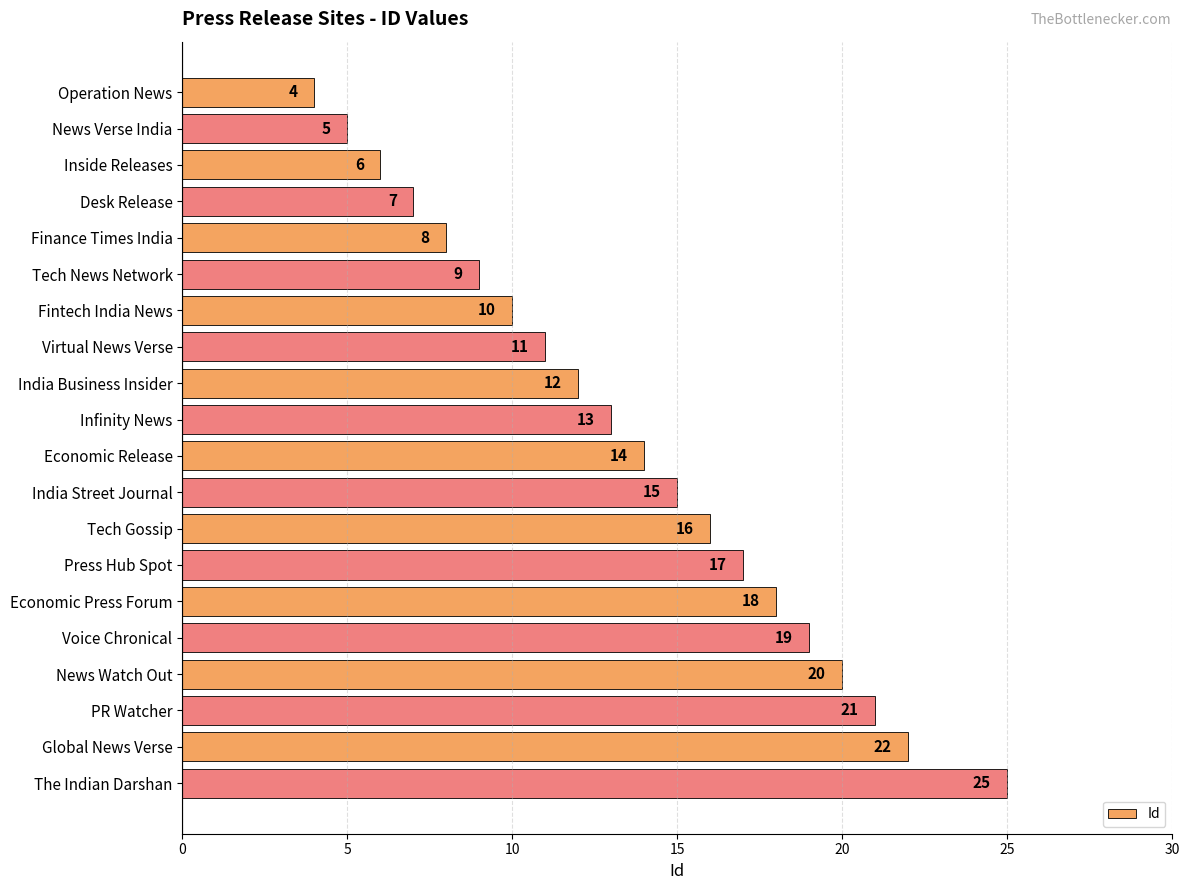

At which label is the value closest to 14?

Economic Release